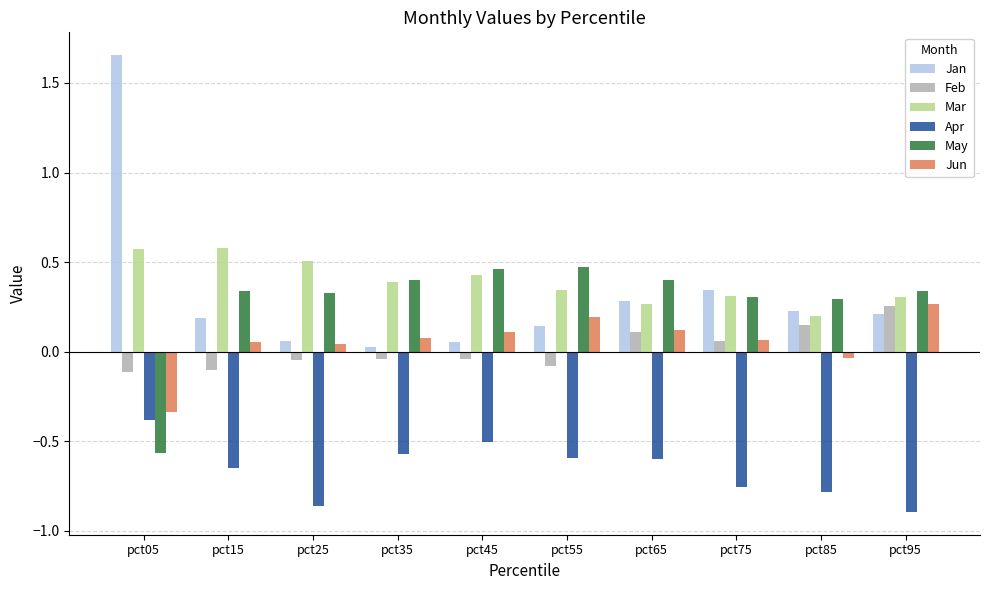

The Apr series shows -0.8 at pct85. True or false?

True